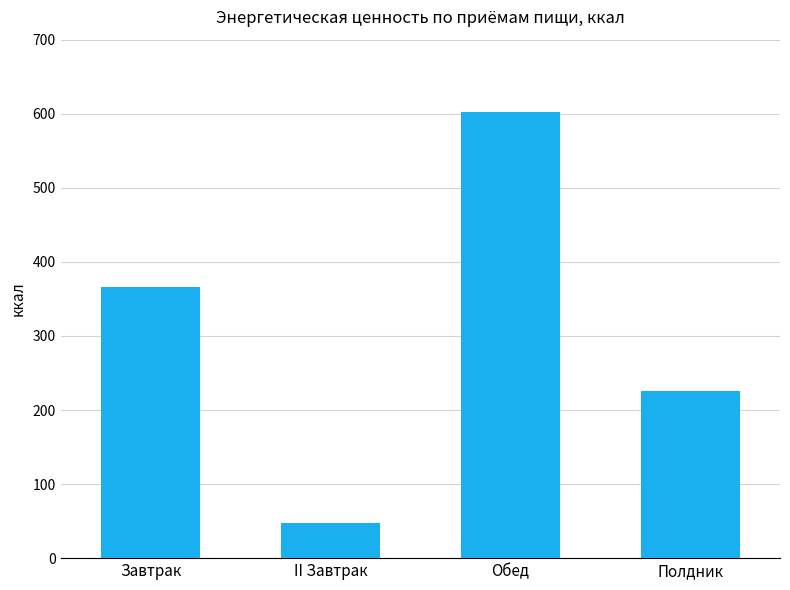

At which category does the chart reach its peak across all series?

Обед